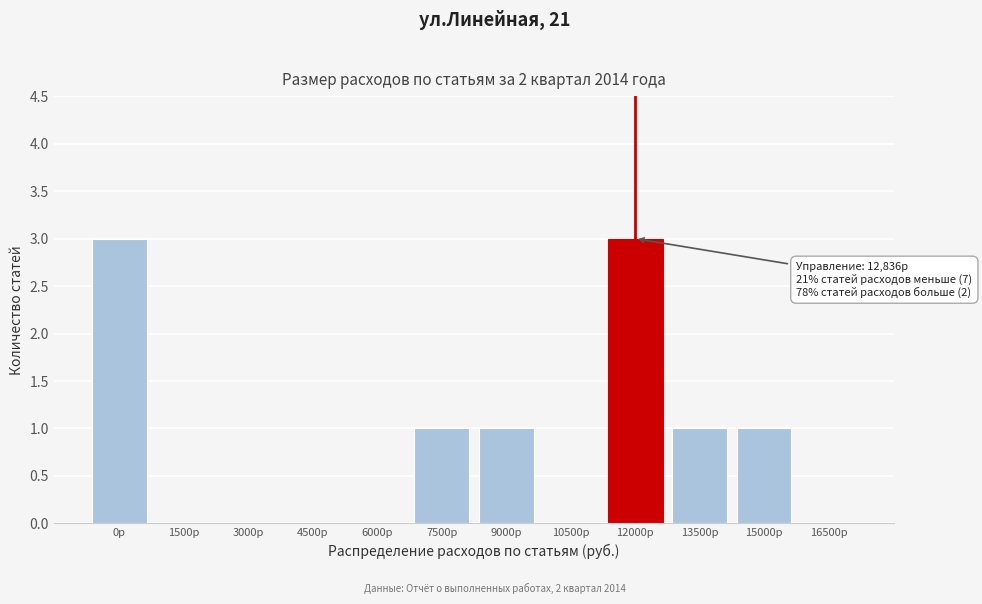

Reading left to right, what are all the values shown in this chart?

0р=3	1500р=0	3000р=0	4500р=0	6000р=0	7500р=1	9000р=1	10500р=0	12000р=3	13500р=1	15000р=1	16500р=0